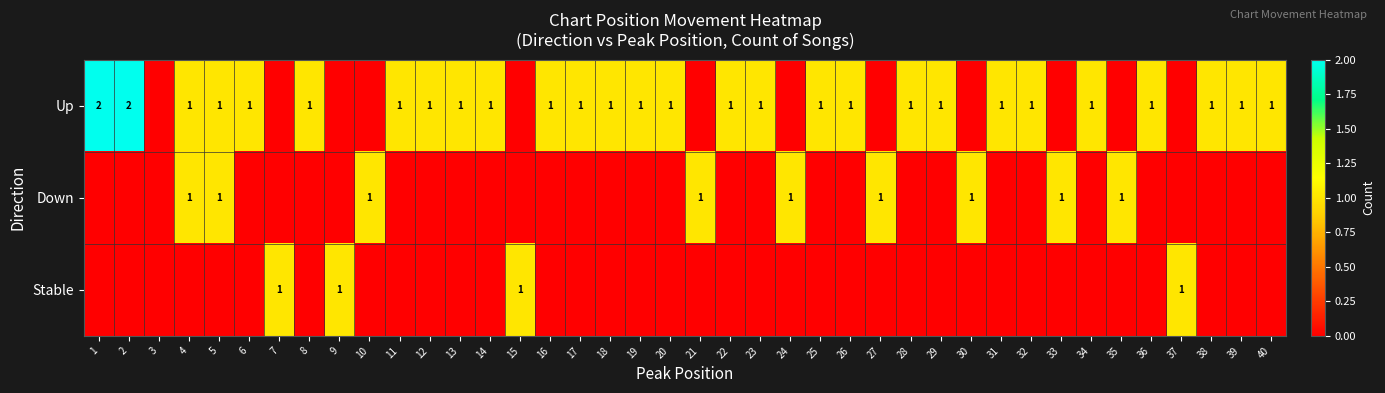

Is it true that Up equals 1 at 32?

True